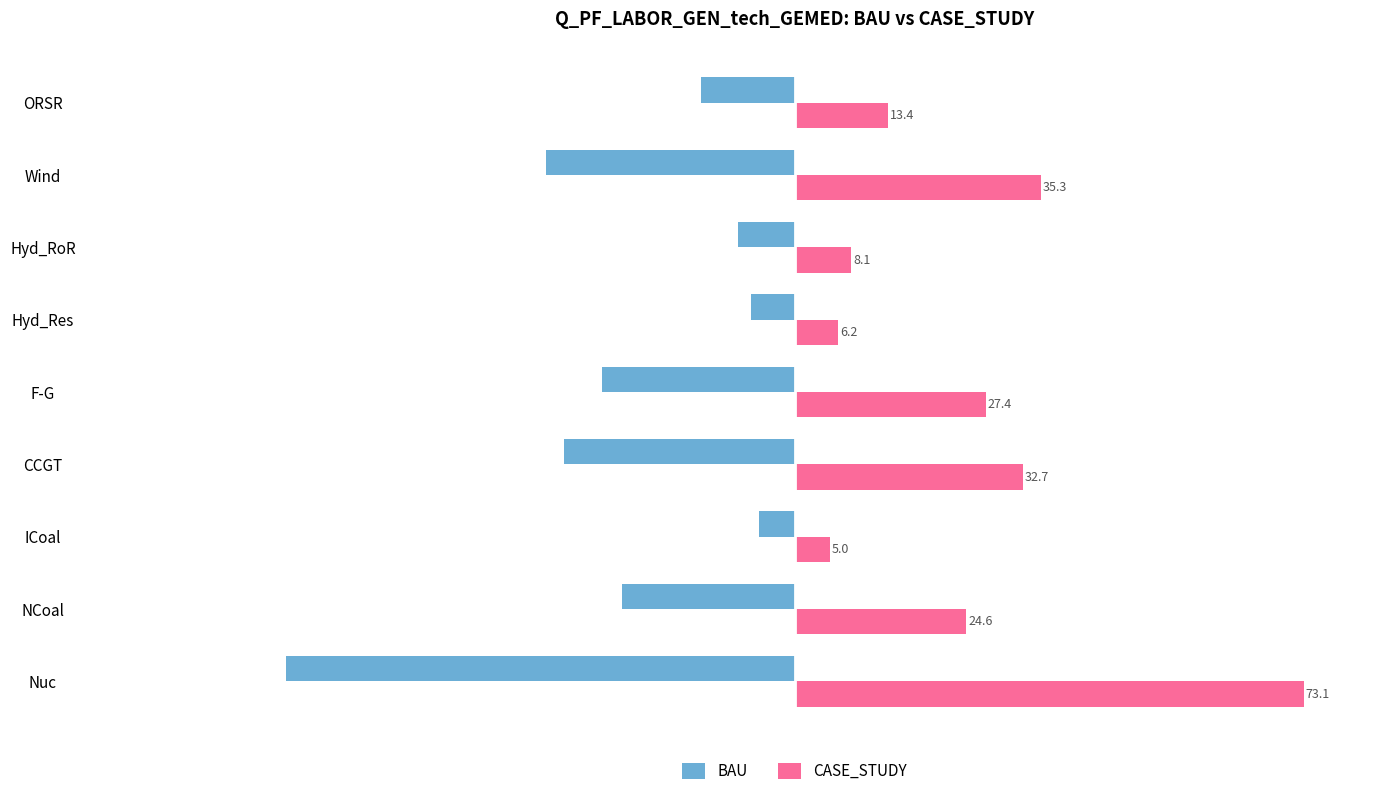

What is the difference between the second highest and second lowest values in the BAU series?

29.4